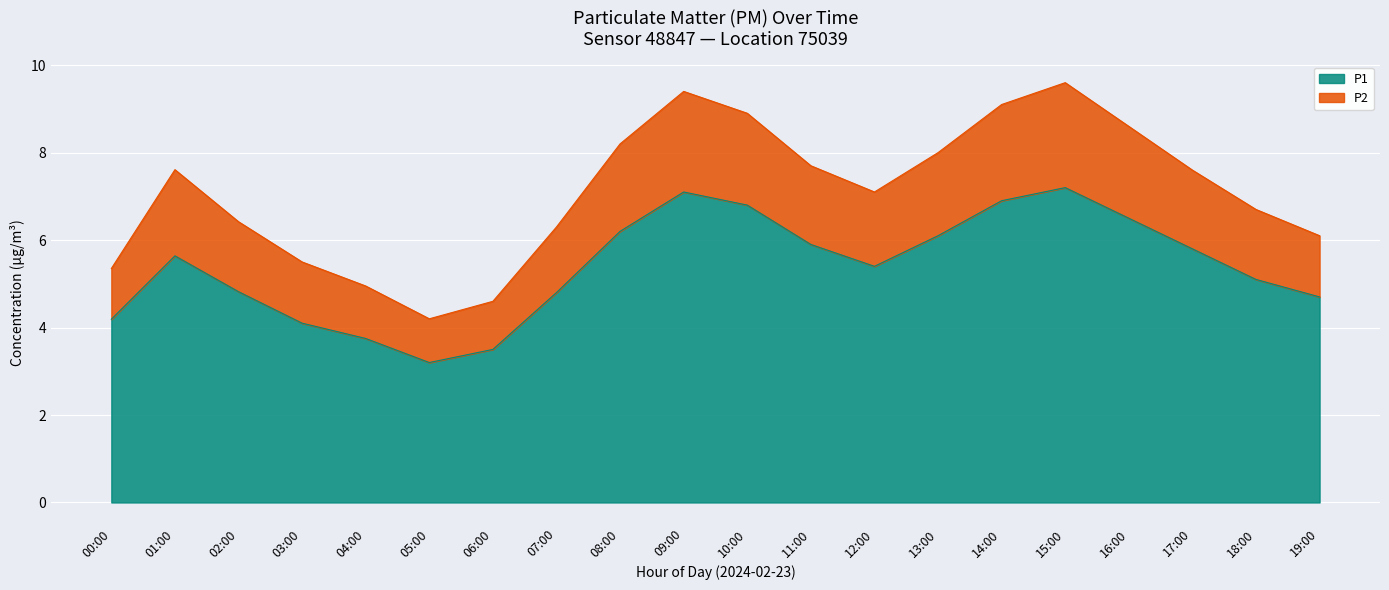

Does the chart display data point markers on the line(s)?

No